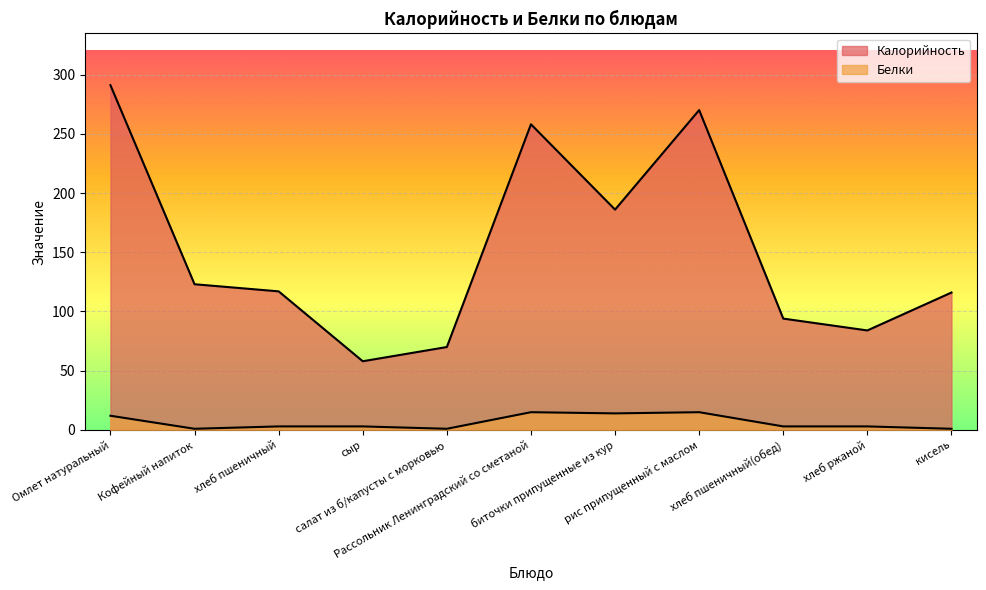

At which label is Калорийность closest to 174?

биточки припущенные из кур